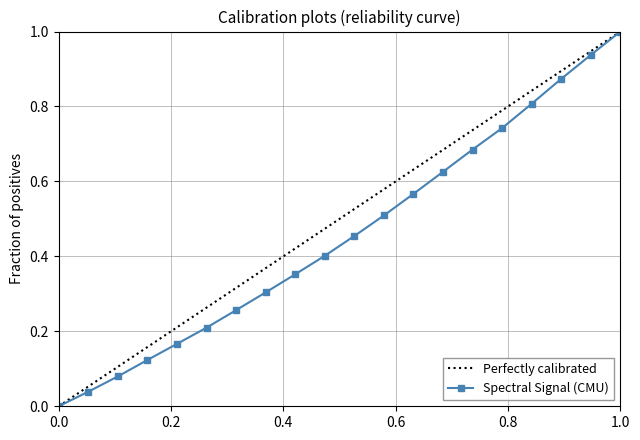

True or false: Spectral Signal (CMU) has more than 2 points higher than both neighbors.

False